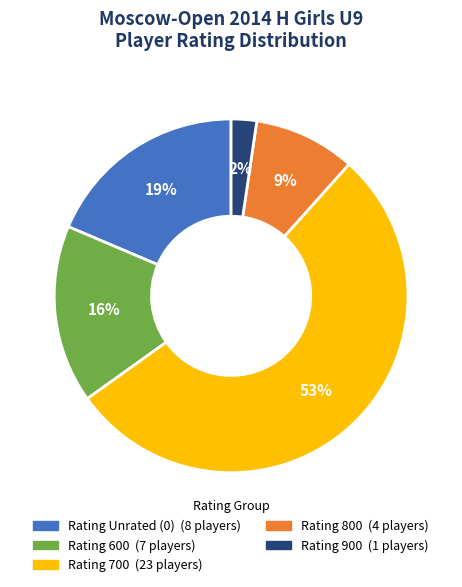

Is there any slice that represents more than half of the pie?

Yes